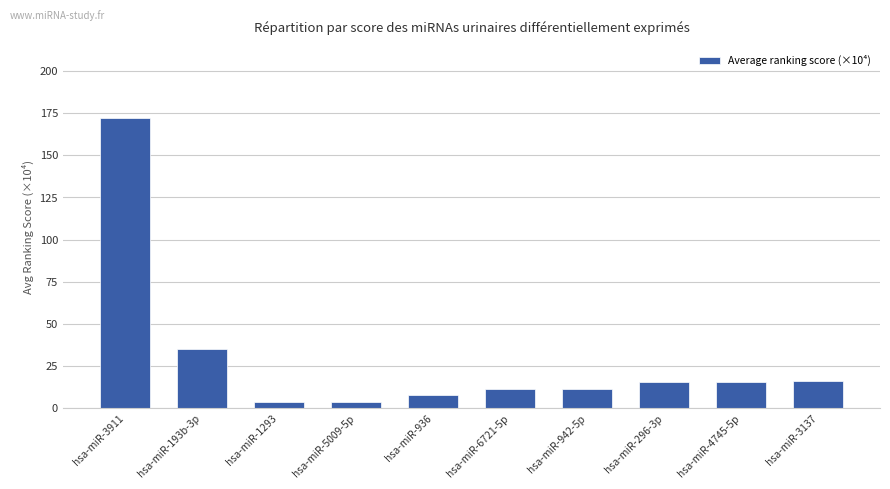

What is the value of the 6th bar from the left?

11.6